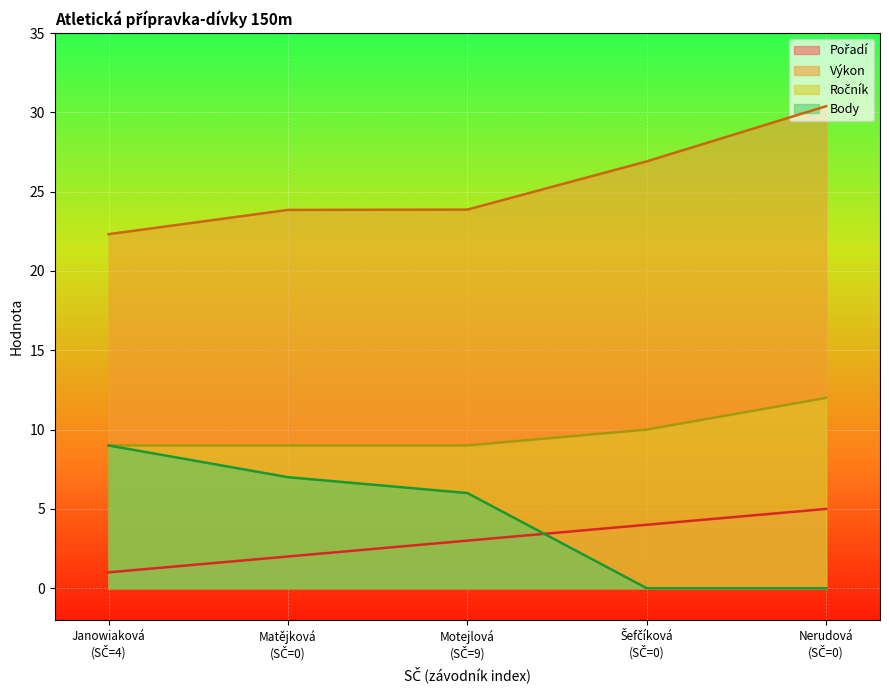

Reading right to left, transcribe all the data shown in this chart.

Pořadí: 5.0	4.0	3.0	2.0	1.0
Výkon: 30.4	26.9	23.9	23.9	22.3
Ročník: 12.0	10.0	9.0	9.0	9.0
Body: 0.0	0.0	6.0	7.0	9.0